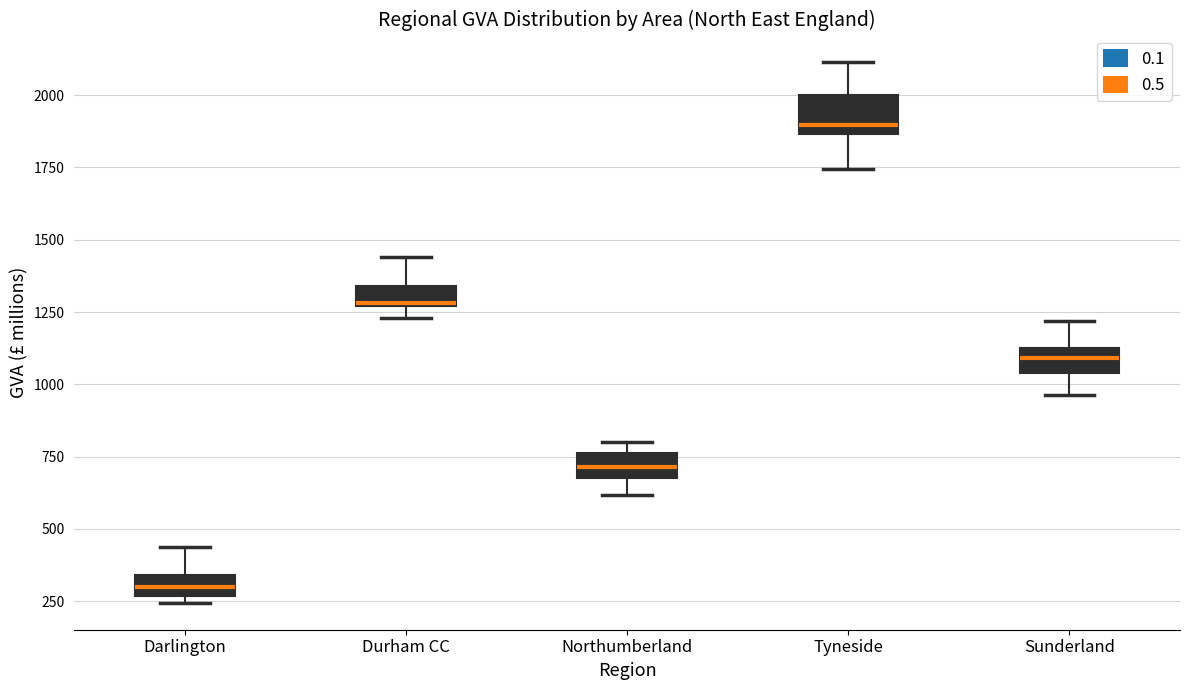

Which box's median line is the lowest?

Darlington